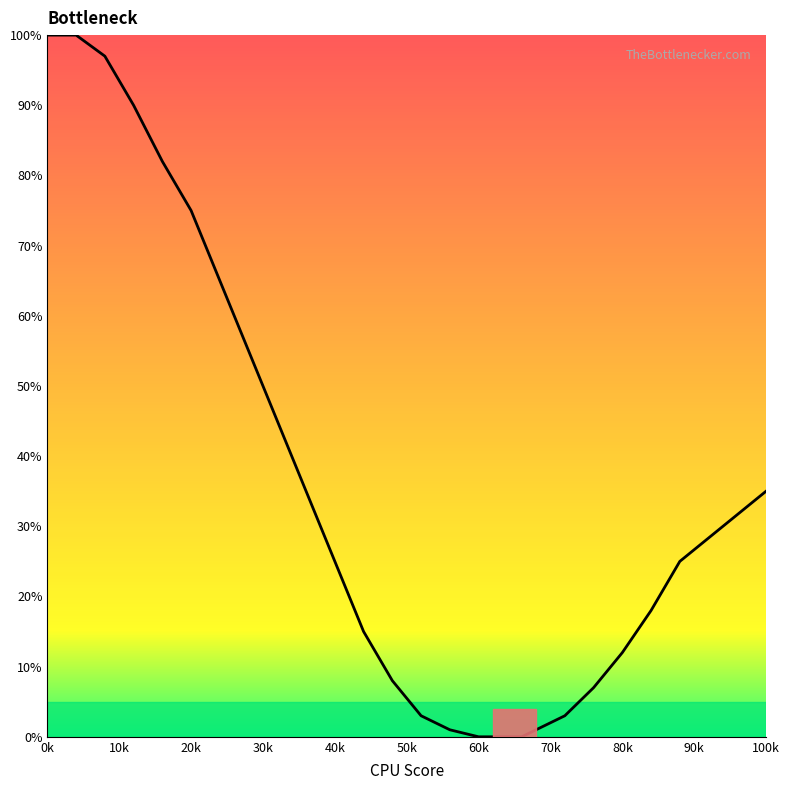

Reading left to right, what are all the values shown in this chart?

100	100	97	90	82	75	65	55	45	35	25	15	8	3	1	0	0	0	0	1	3	7	12	18	25	30	35